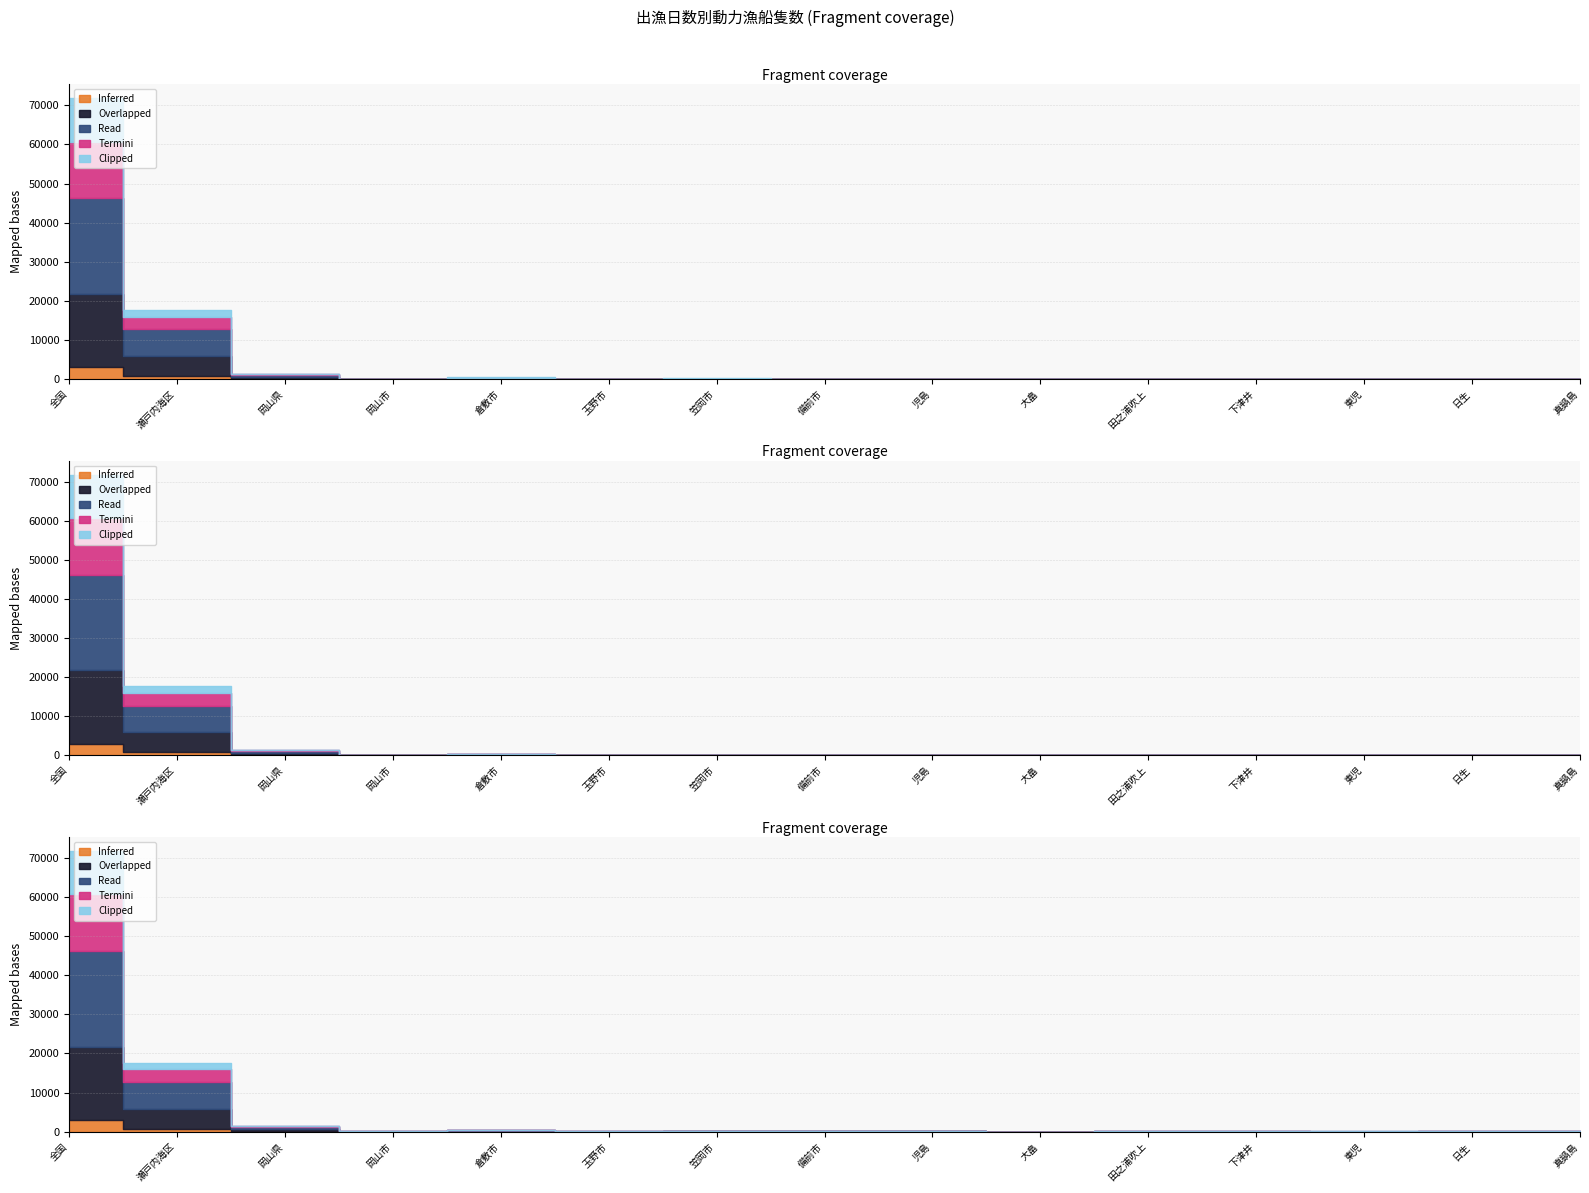

At how many categories does at least one series exceed 4048?

2